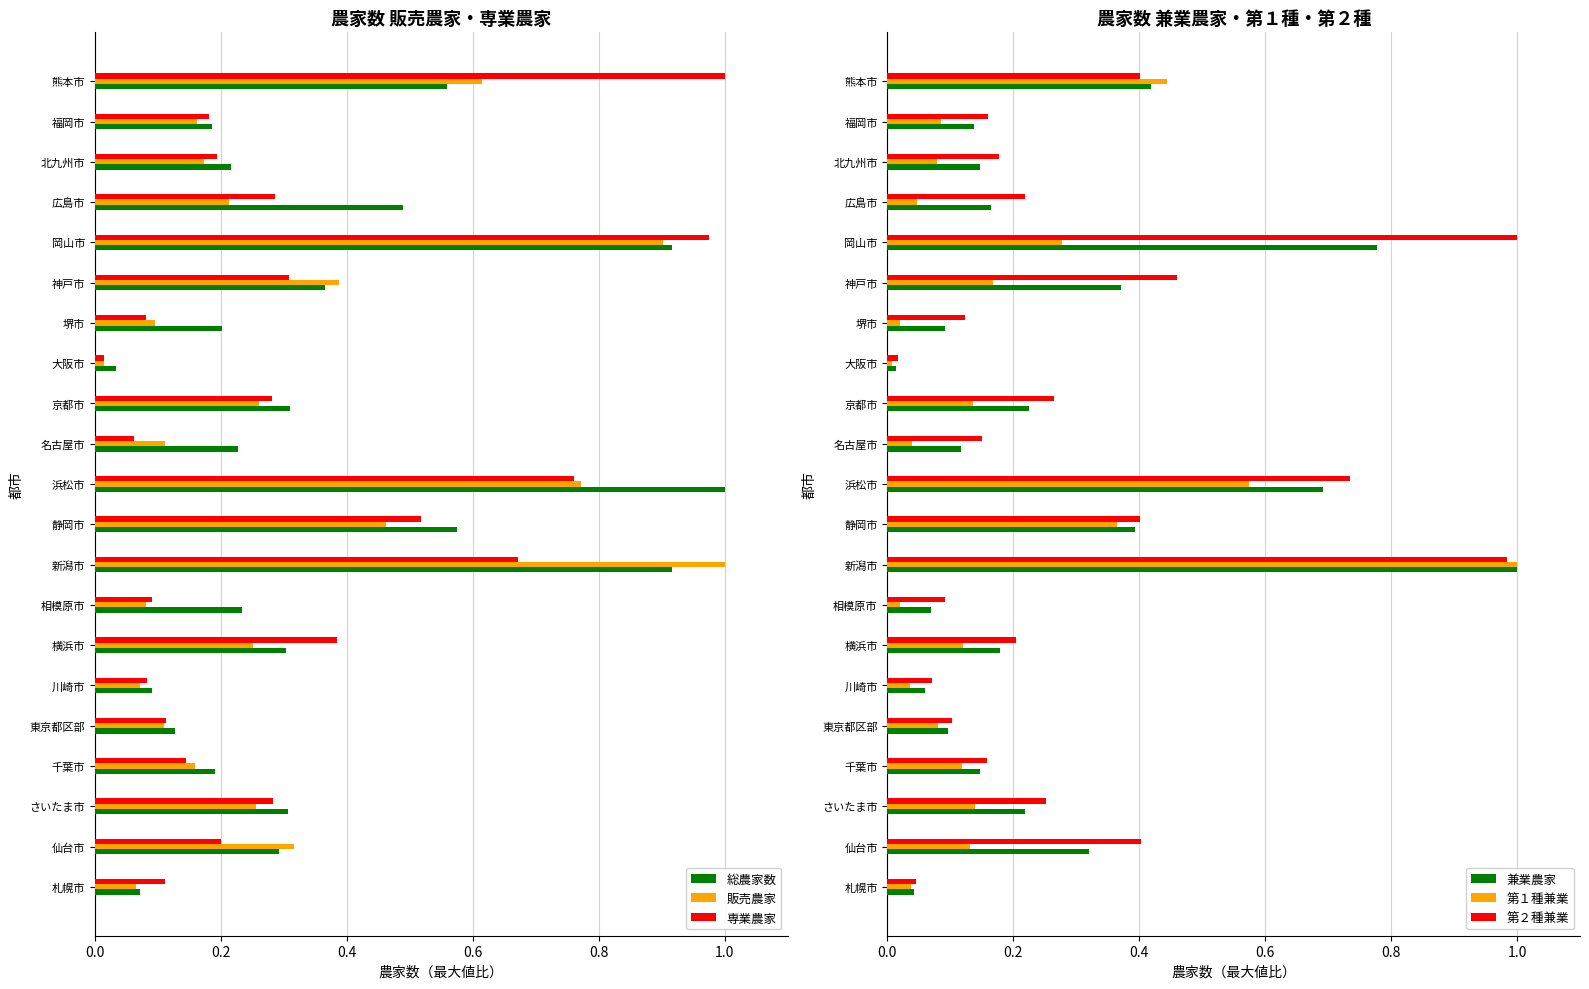

What is the sum of all 兼業農家 values?

5.7